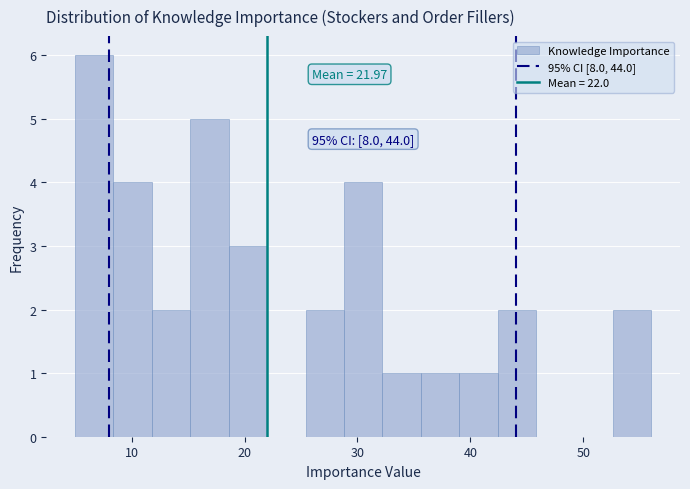

Around what value on the x-axis is the tallest bar? Give the approximate position of its centre, as read against the axis.

7